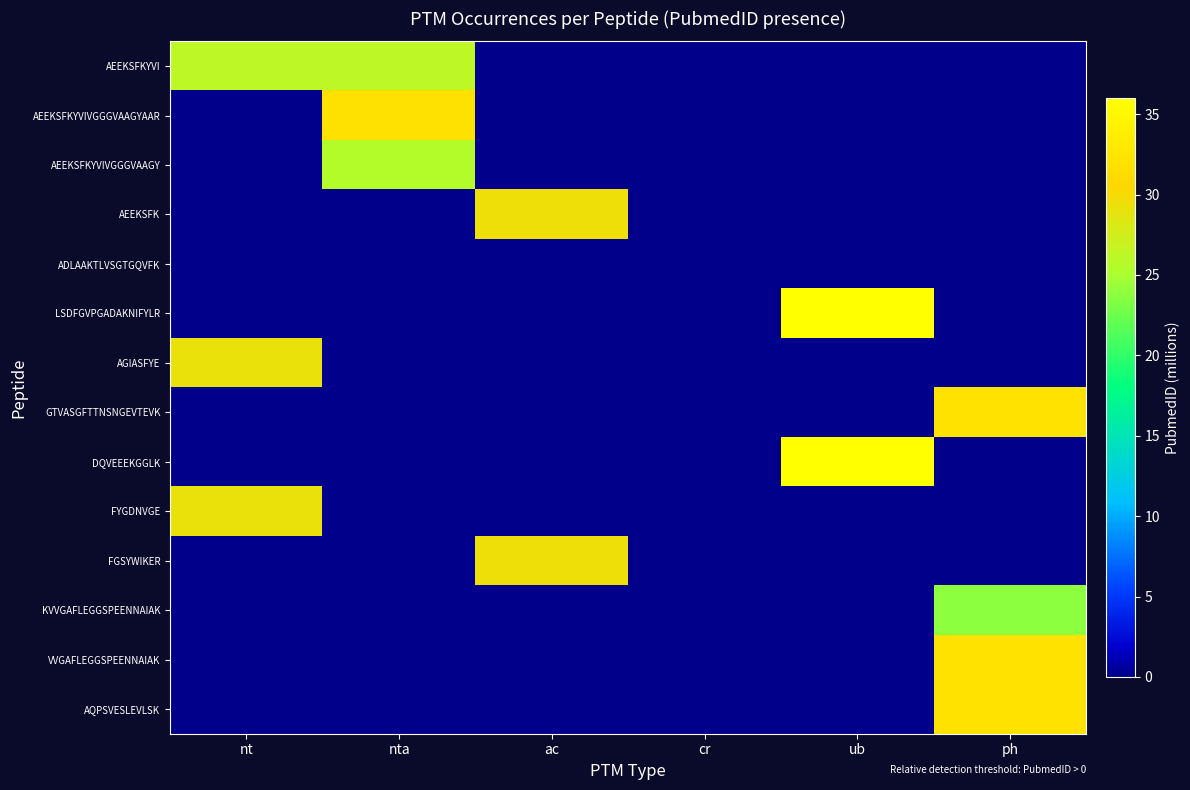

What is the total value across all series at ph?

120.3